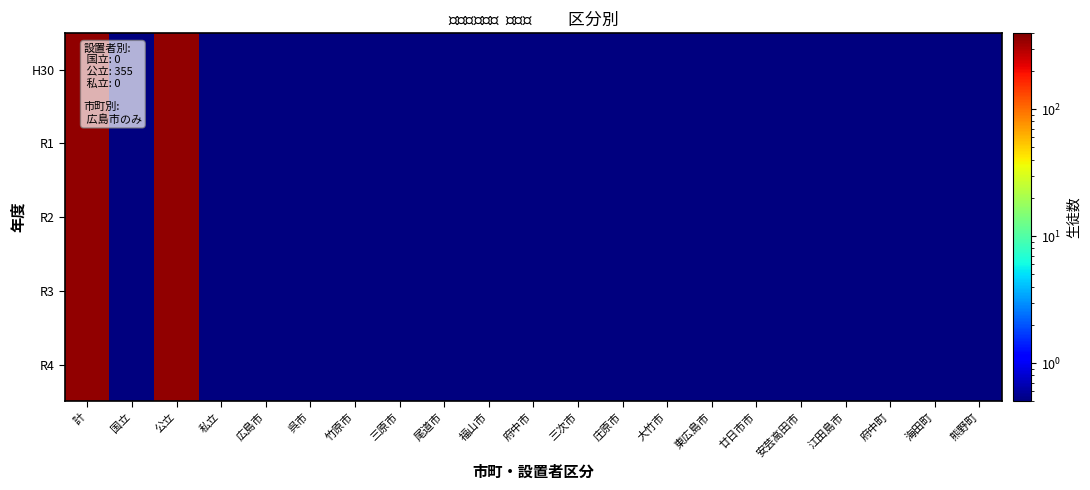

Reading left to right, transcribe all the data shown in this chart.

H30: 計=357.0	国立=0.5	公立=355.0	私立=0.5	広島市=0.5	呉市=0.5	竹原市=0.5	三原市=0.5	尾道市=0.5	福山市=0.5	府中市=0.5	三次市=0.5	庄原市=0.5	大竹市=0.5	東広島市=0.5	廿日市市=0.5	安芸高田市=0.5	江田島市=0.5	府中町=0.5	海田町=0.5	熊野町=0.5
R1: 計=358.0	国立=0.5	公立=355.0	私立=0.5	広島市=0.5	呉市=0.5	竹原市=0.5	三原市=0.5	尾道市=0.5	福山市=0.5	府中市=0.5	三次市=0.5	庄原市=0.5	大竹市=0.5	東広島市=0.5	廿日市市=0.5	安芸高田市=0.5	江田島市=0.5	府中町=0.5	海田町=0.5	熊野町=0.5
R2: 計=359.0	国立=0.5	公立=355.0	私立=0.5	広島市=0.5	呉市=0.5	竹原市=0.5	三原市=0.5	尾道市=0.5	福山市=0.5	府中市=0.5	三次市=0.5	庄原市=0.5	大竹市=0.5	東広島市=0.5	廿日市市=0.5	安芸高田市=0.5	江田島市=0.5	府中町=0.5	海田町=0.5	熊野町=0.5
R3: 計=359.0	国立=0.5	公立=355.0	私立=0.5	広島市=0.5	呉市=0.5	竹原市=0.5	三原市=0.5	尾道市=0.5	福山市=0.5	府中市=0.5	三次市=0.5	庄原市=0.5	大竹市=0.5	東広島市=0.5	廿日市市=0.5	安芸高田市=0.5	江田島市=0.5	府中町=0.5	海田町=0.5	熊野町=0.5
R4: 計=355.0	国立=0.5	公立=355.0	私立=0.5	広島市=0.5	呉市=0.5	竹原市=0.5	三原市=0.5	尾道市=0.5	福山市=0.5	府中市=0.5	三次市=0.5	庄原市=0.5	大竹市=0.5	東広島市=0.5	廿日市市=0.5	安芸高田市=0.5	江田島市=0.5	府中町=0.5	海田町=0.5	熊野町=0.5